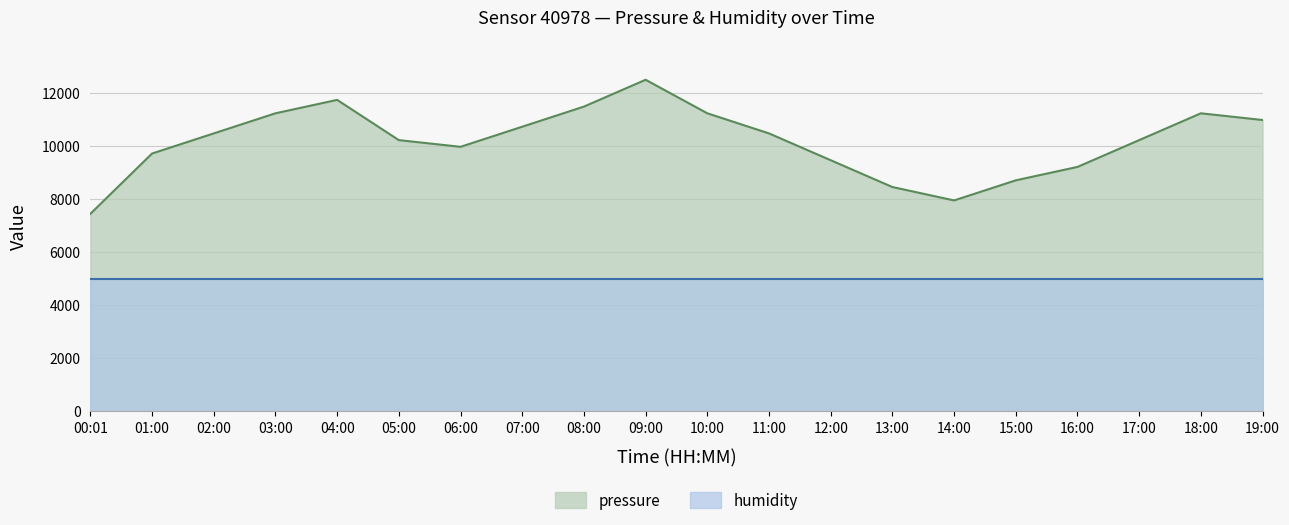

How many lines are shown in the chart?

2